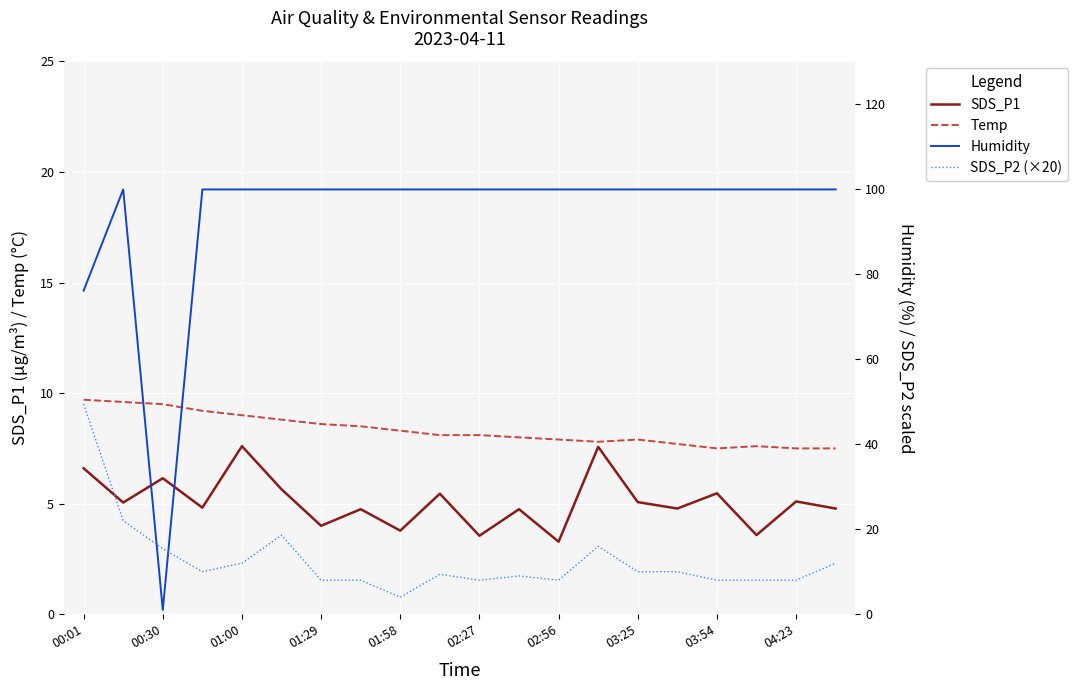

What is the maximum value for Humidity?

99.9